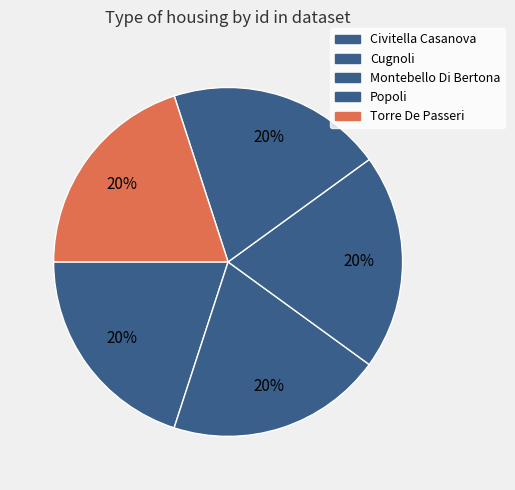

How many slices are in this pie chart?

5